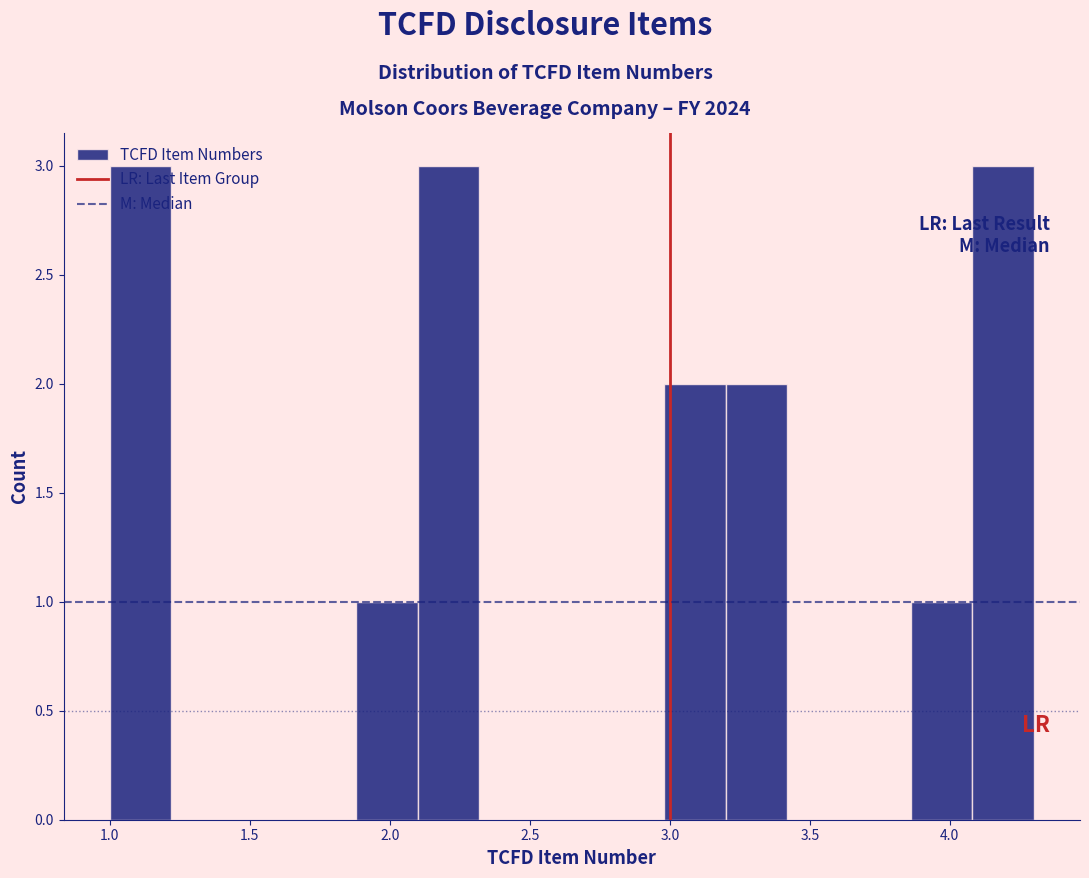

Reading left to right, list every bar in this chart as the range it spans on the x-axis followed by its height. Neither the bar edges nor the heights are printed on the chart, so give them approximately, as read against the axes.

1.00 to 1.22: 3
1.22 to 1.44: 0
1.44 to 1.66: 0
1.66 to 1.88: 0
1.88 to 2.10: 1
2.10 to 2.32: 3
2.32 to 2.54: 0
2.54 to 2.76: 0
2.76 to 2.98: 0
2.98 to 3.20: 2
3.20 to 3.42: 2
3.42 to 3.64: 0
3.64 to 3.86: 0
3.86 to 4.08: 1
4.08 to 4.30: 3